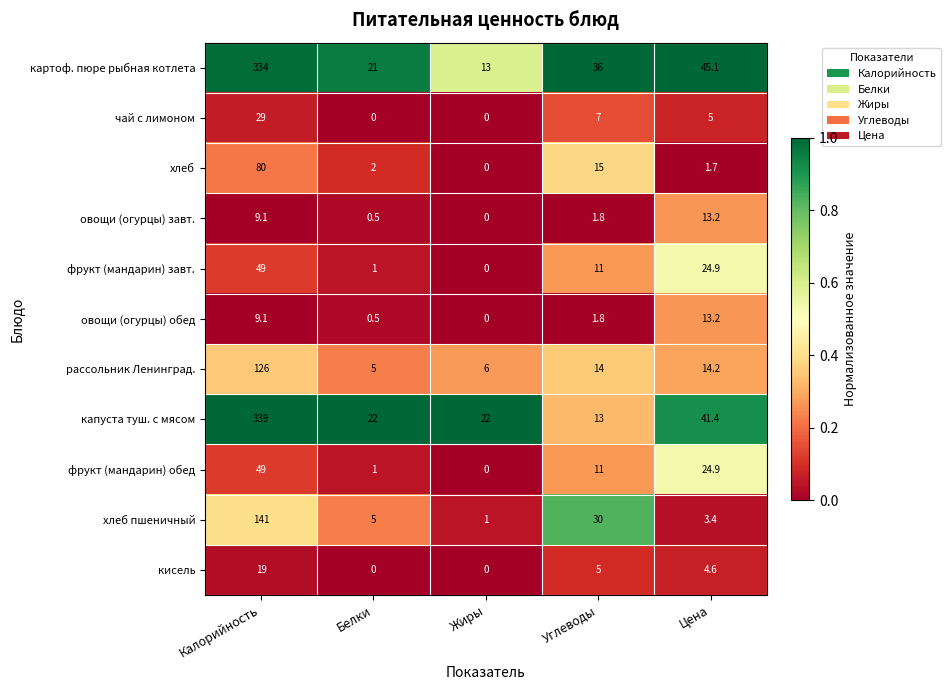

What is the difference between the highest and lowest values at Калорийность?

329.9